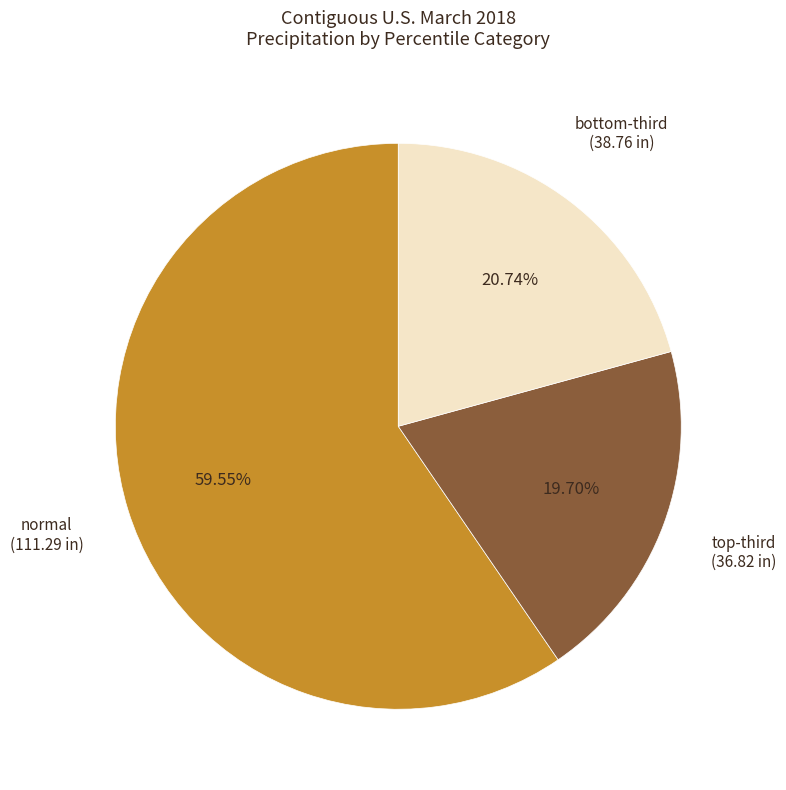

Is there a majority slice in this chart?

Yes